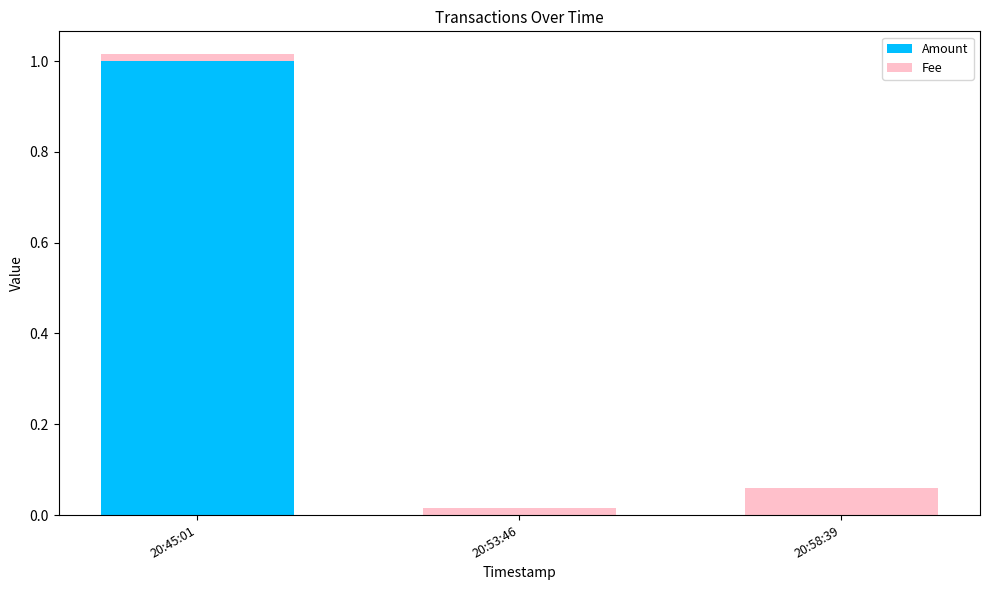

What is the sum of all Amount values?

1.0